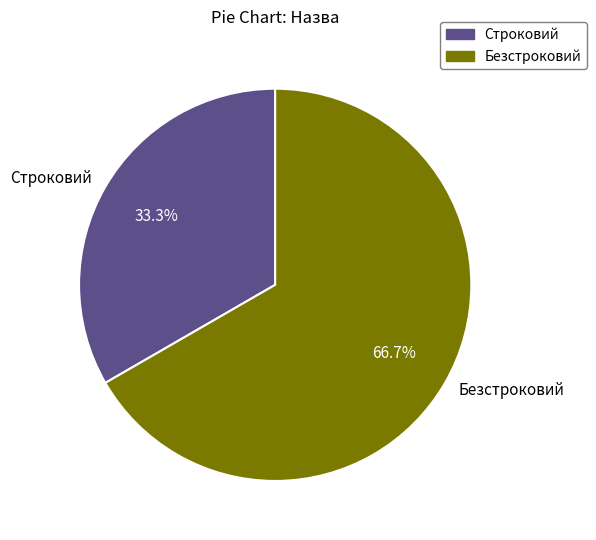

Which has a higher value, Строковий or Безстроковий?

Безстроковий